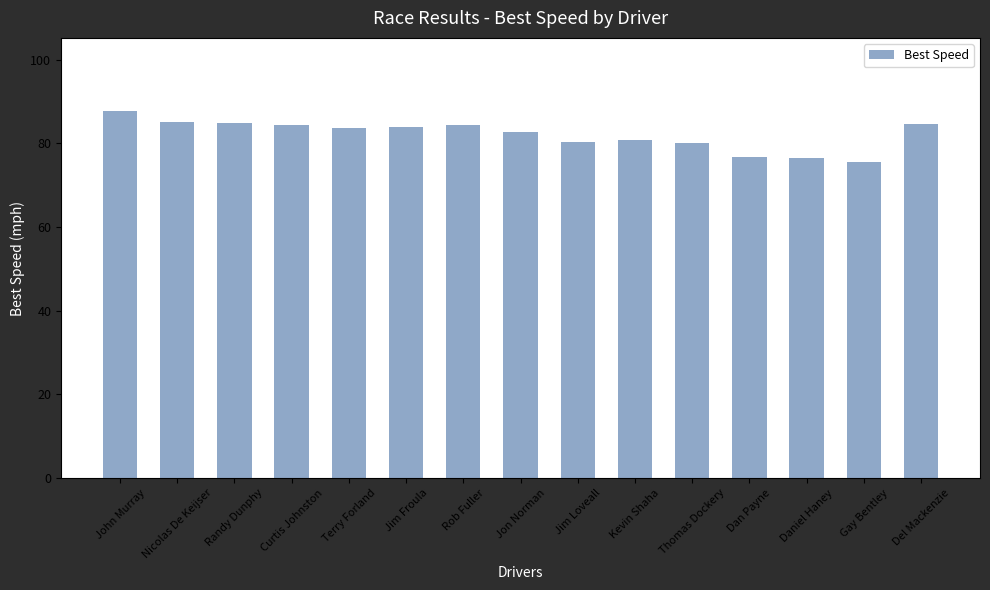

What is the maximum value shown in the chart?

87.7